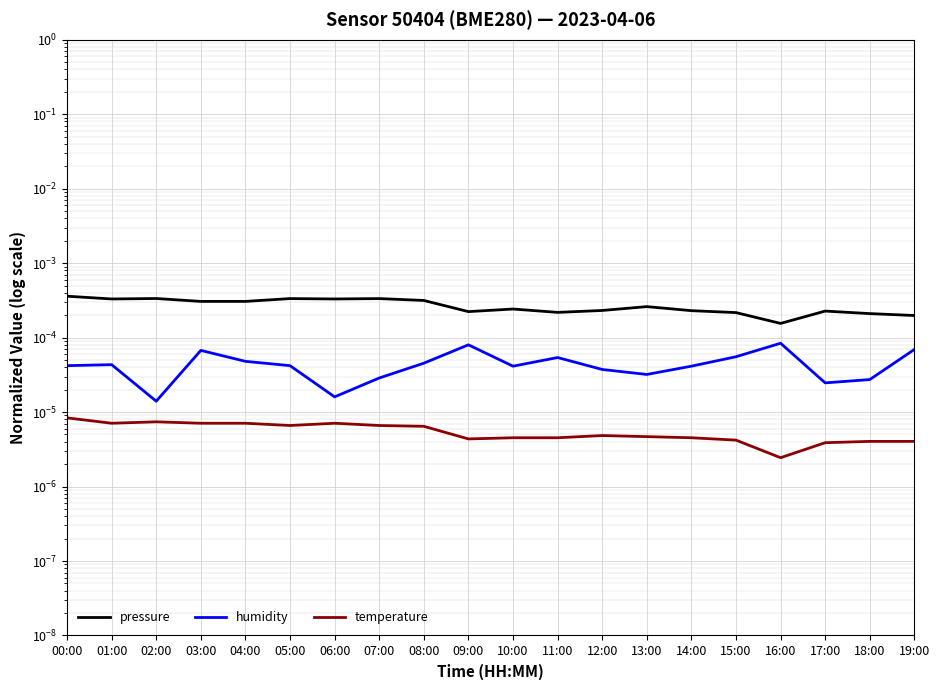

How many categories are shown in the chart?

20